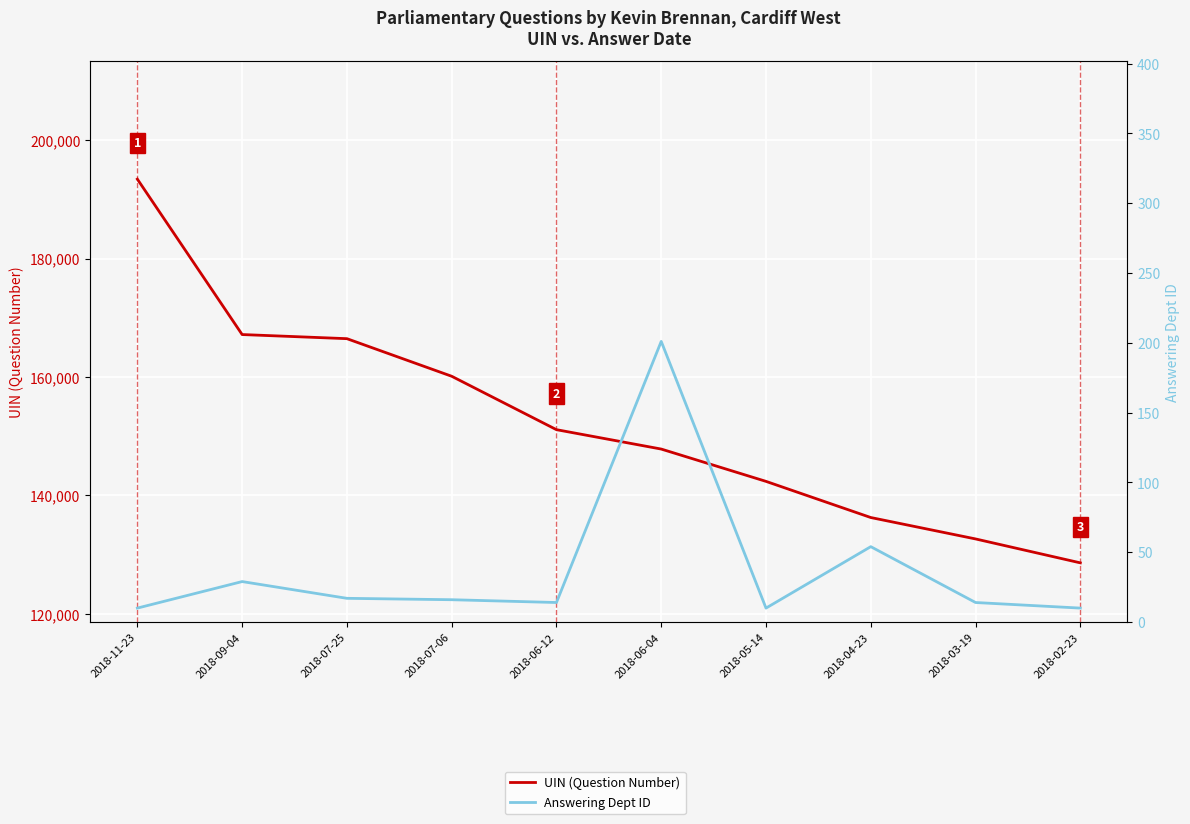

What is the label of the 10th point from the right?

2018-11-23